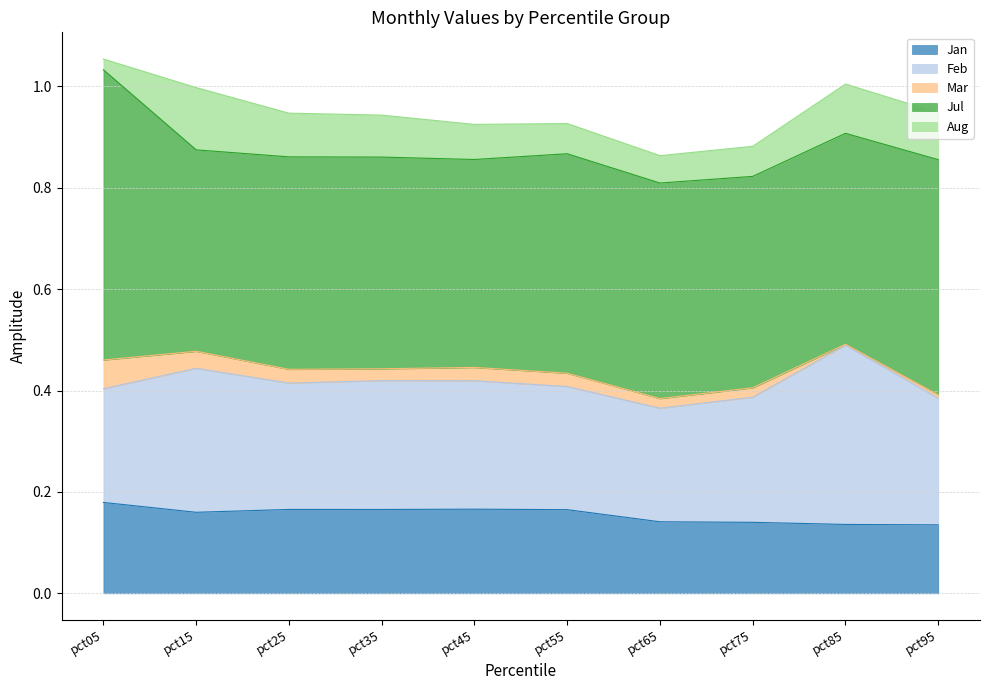

True or false: Aug and Feb cross at least once.

False